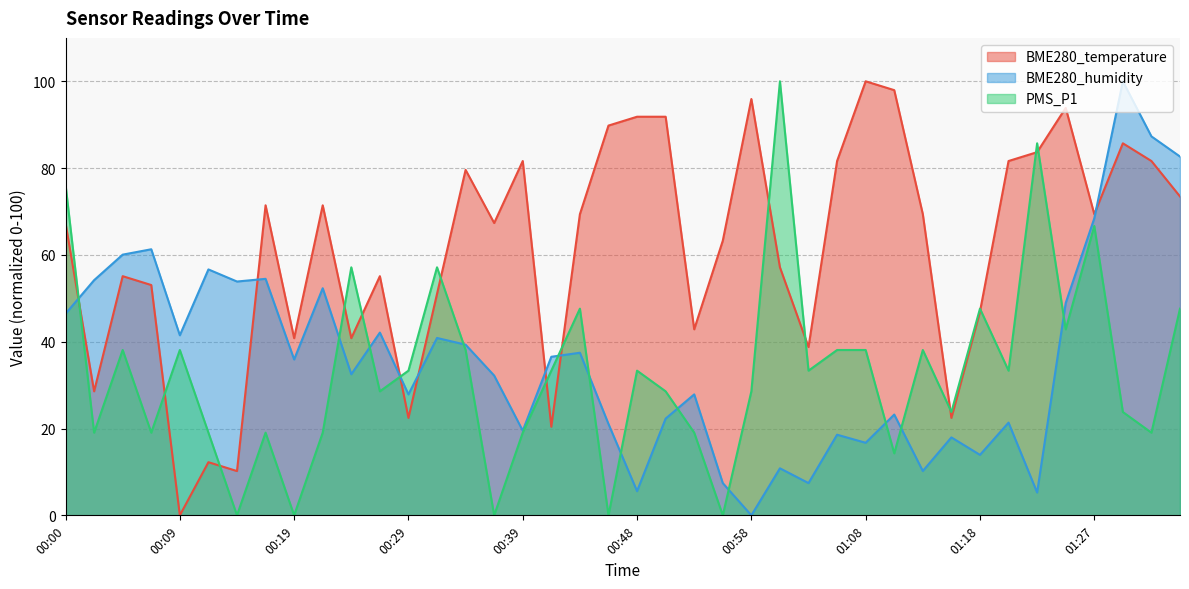

How many positive values does the PMS_P1 series have?

35